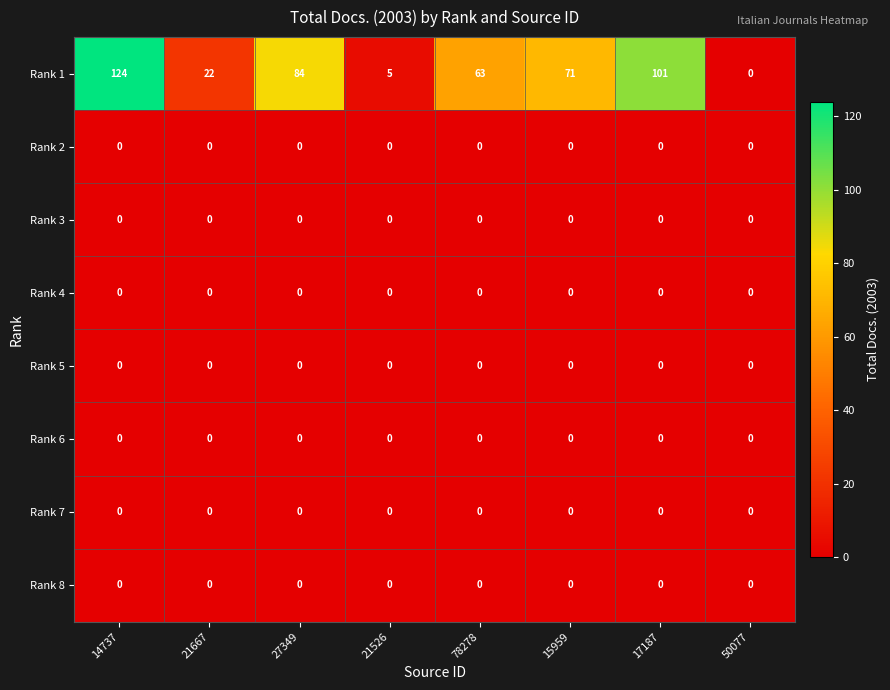

What is the total value across all series at 21667?

22